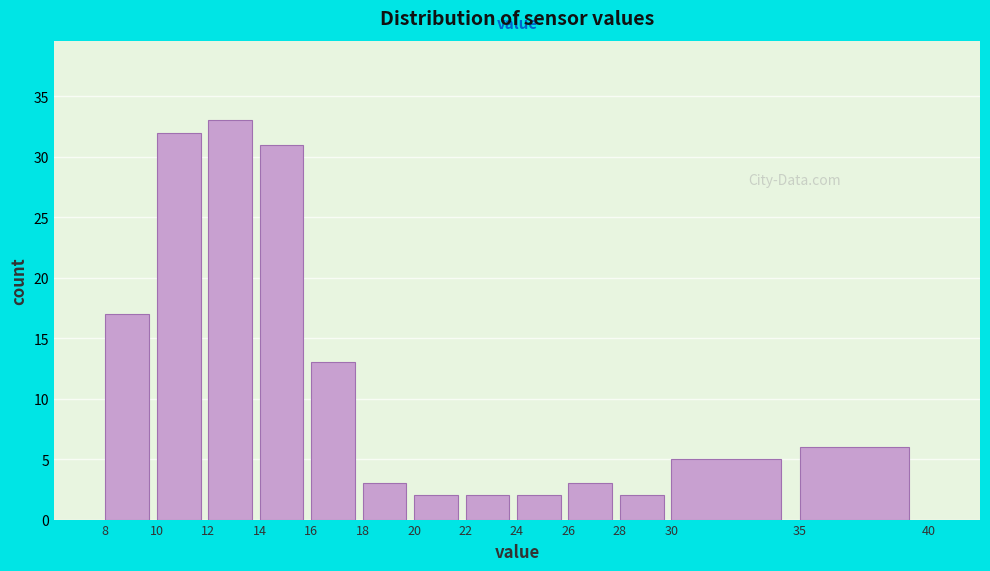

Reading left to right, transcribe this chart: for each bar, give the range it covers on the x-axis and its height. The values are not printed on the chart, so give them approximately, as read against the axis.

8 to 10: 17
10 to 12: 32
12 to 14: 33
14 to 16: 31
16 to 18: 13
18 to 20: 3
20 to 22: 2
22 to 24: 2
24 to 26: 2
26 to 28: 3
28 to 30: 2
30 to 35: 5
35 to 40: 6